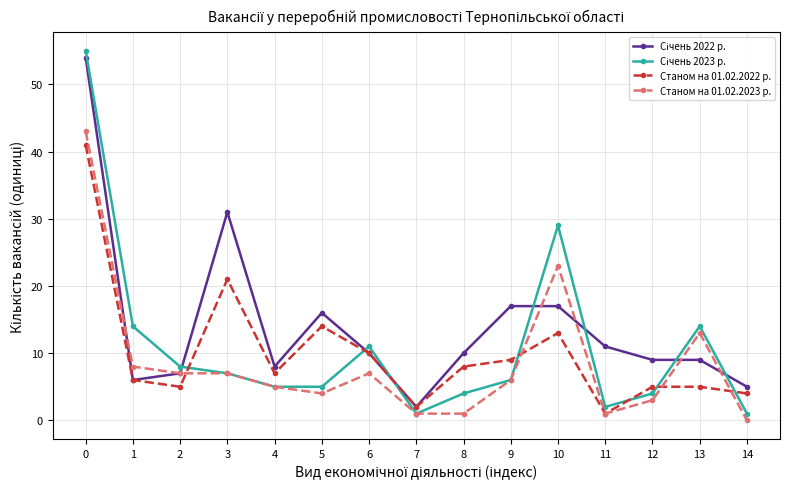

How many lines are shown in the chart?

4